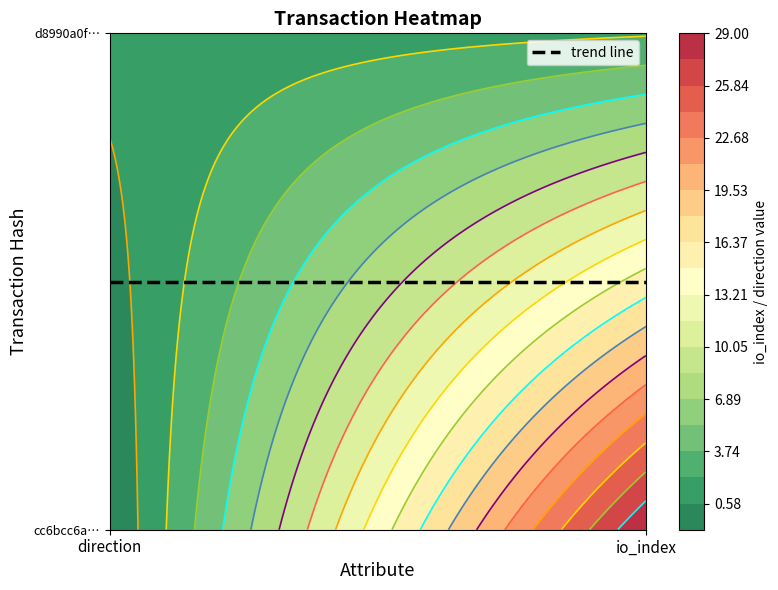

How many data points does each series have?

2